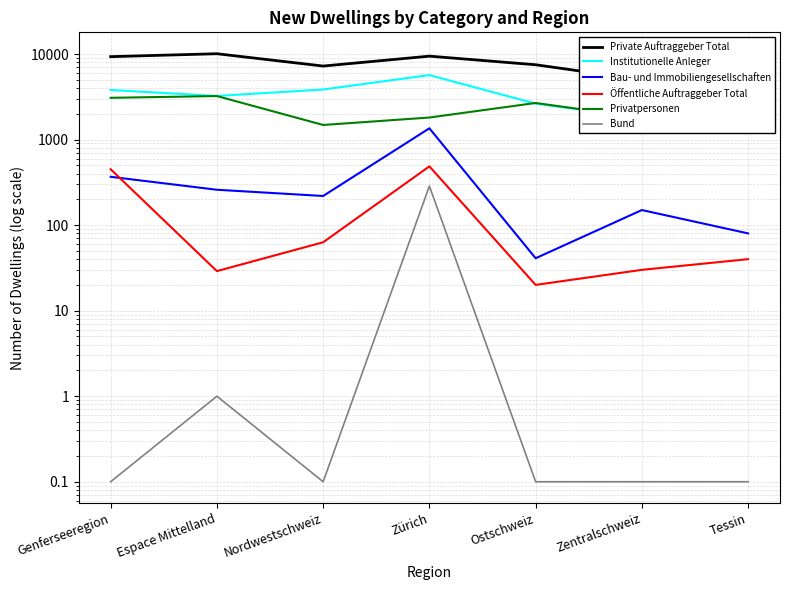

How many lines are shown in the chart?

6